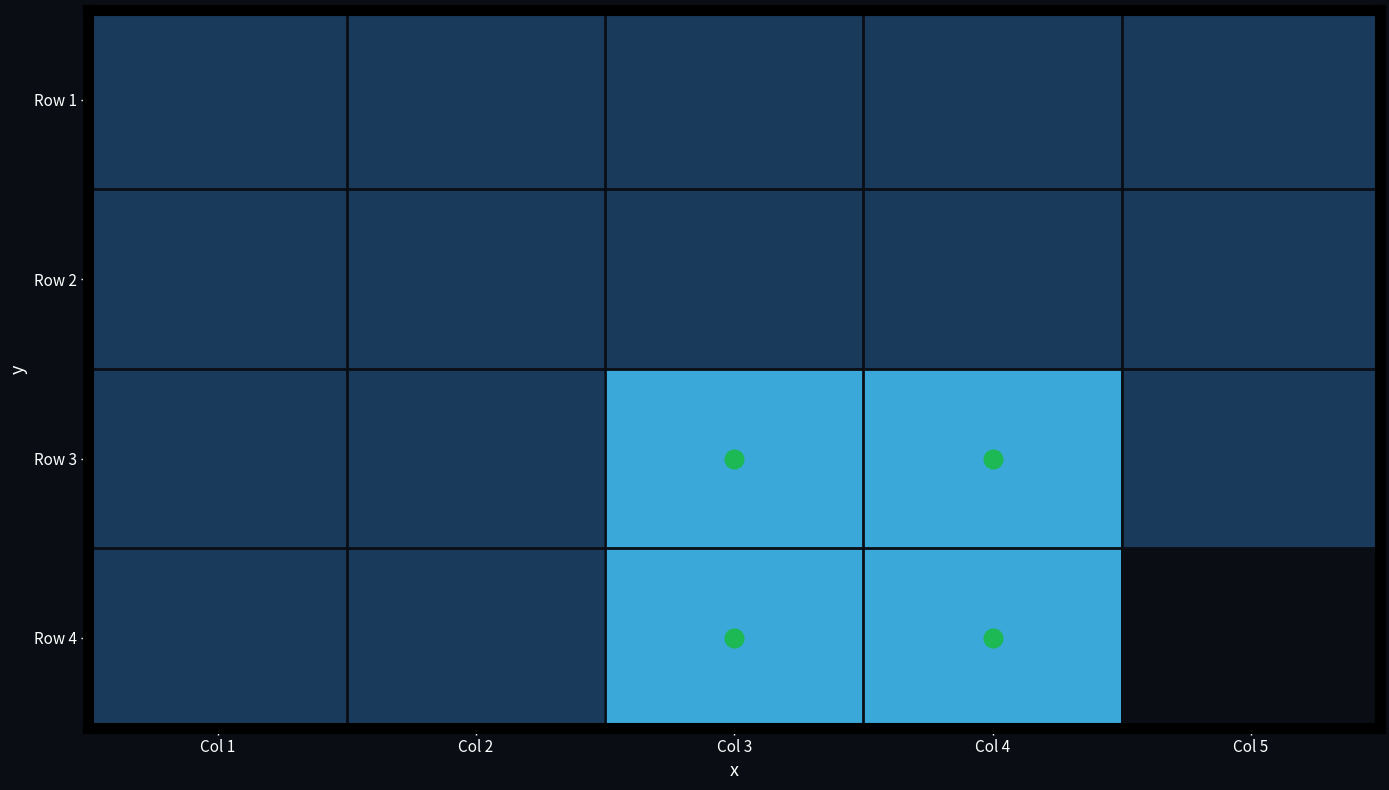

At how many categories does at least one series exceed 1?

2